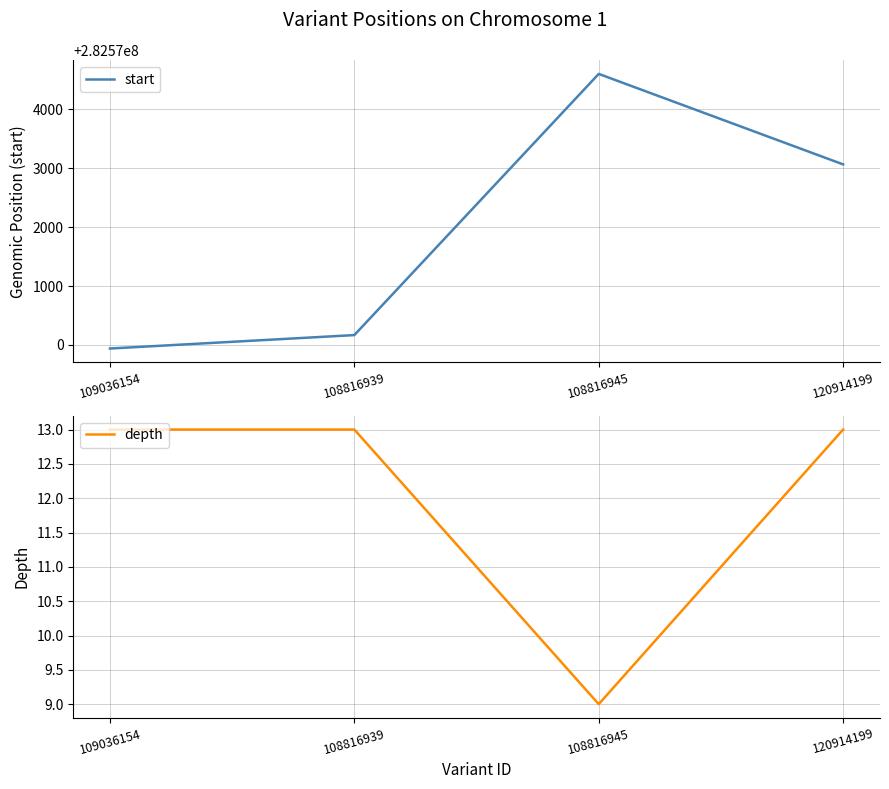

True or false: depth and start cross at least once.

False